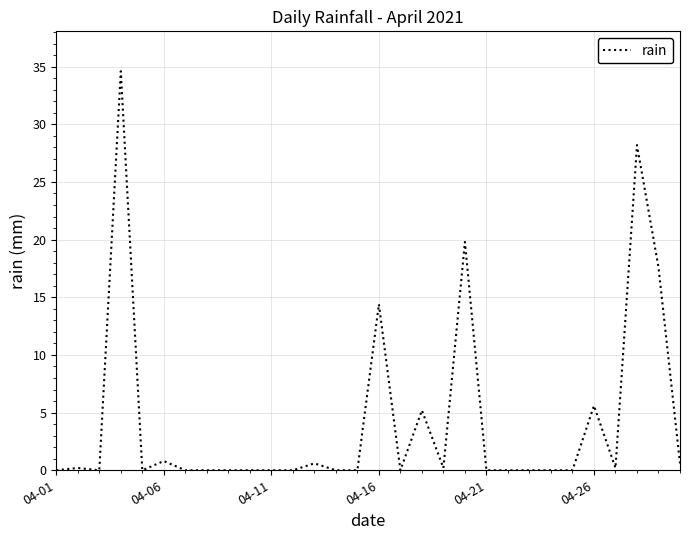

What is the difference between the maximum and minimum values?

34.6